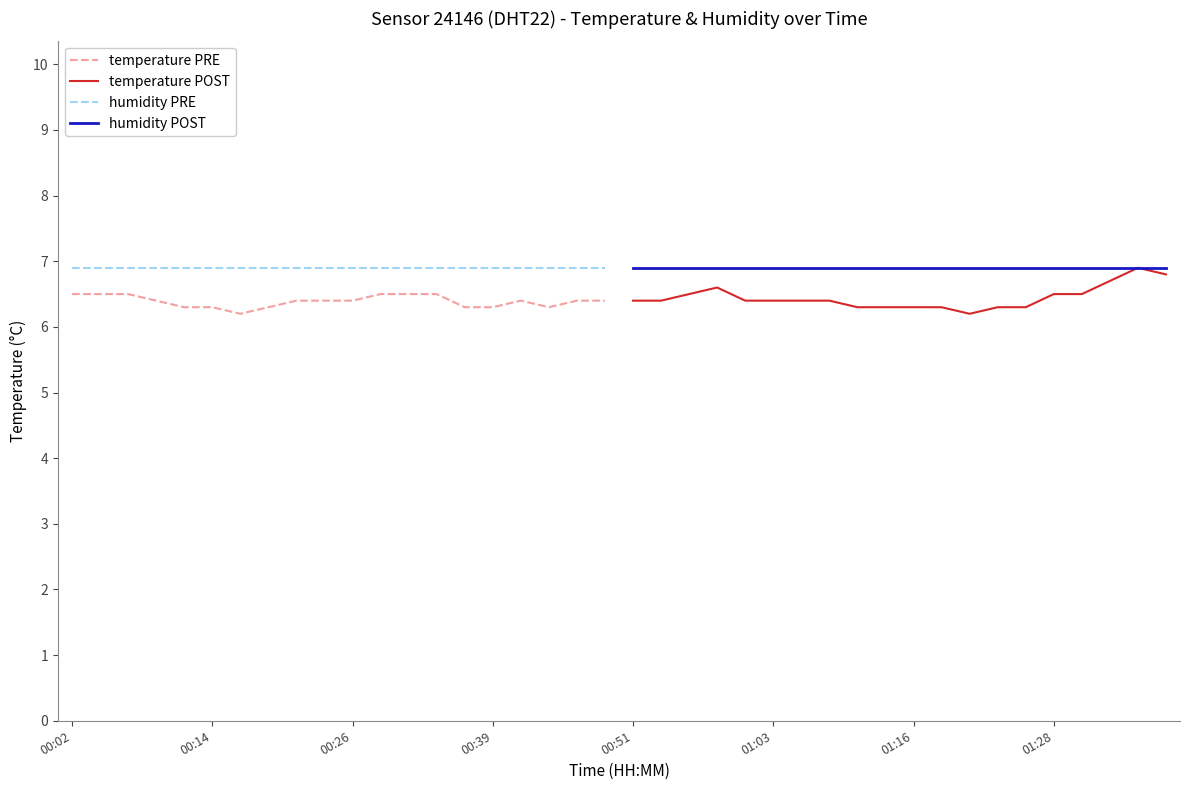

The value of humidity PRE at 00:39 is 6.9. True or false?

True